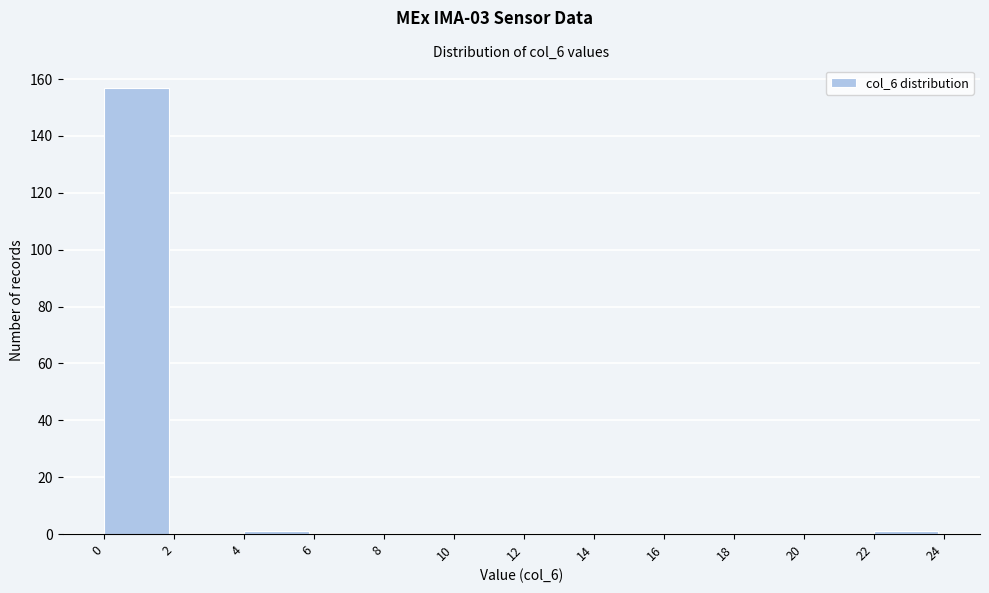

Reading left to right, list every bar in this chart as the range it spans on the x-axis followed by its height. The values are not printed on the chart, so give them approximately, as read against the axis.

0 to 2: 158
2 to 4: 0
4 to 6: under 2
6 to 8: 0
8 to 10: 0
10 to 12: 0
12 to 14: 0
14 to 16: 0
16 to 18: 0
18 to 20: 0
20 to 22: 0
22 to 24: under 2